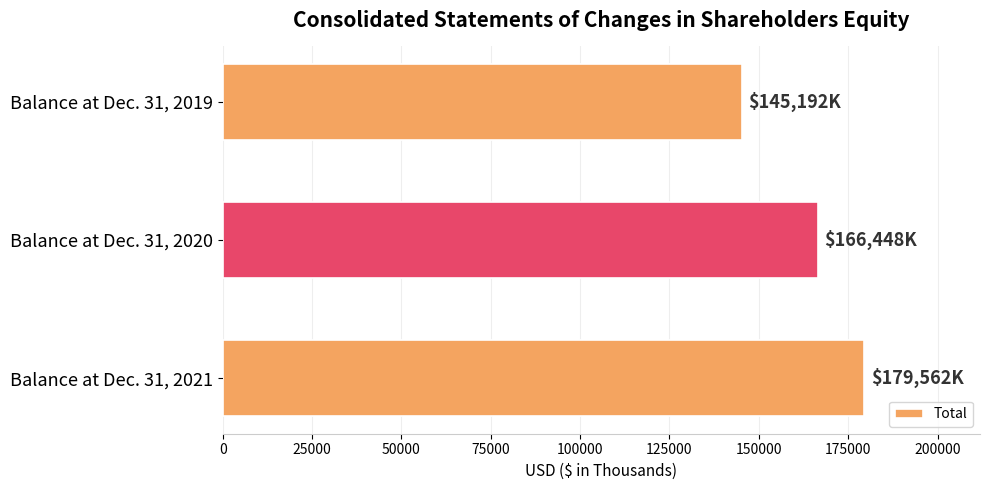

At which label is the value closest to 162377?

Balance at Dec. 31, 2020